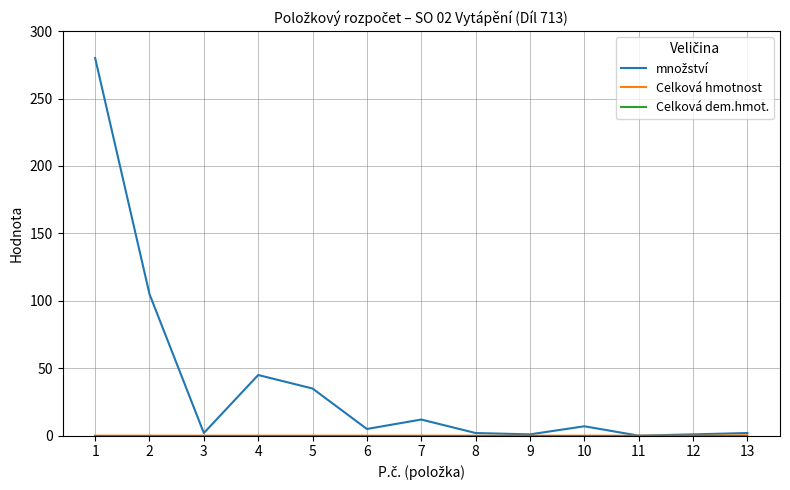

Does the chart have visible grid lines?

Yes